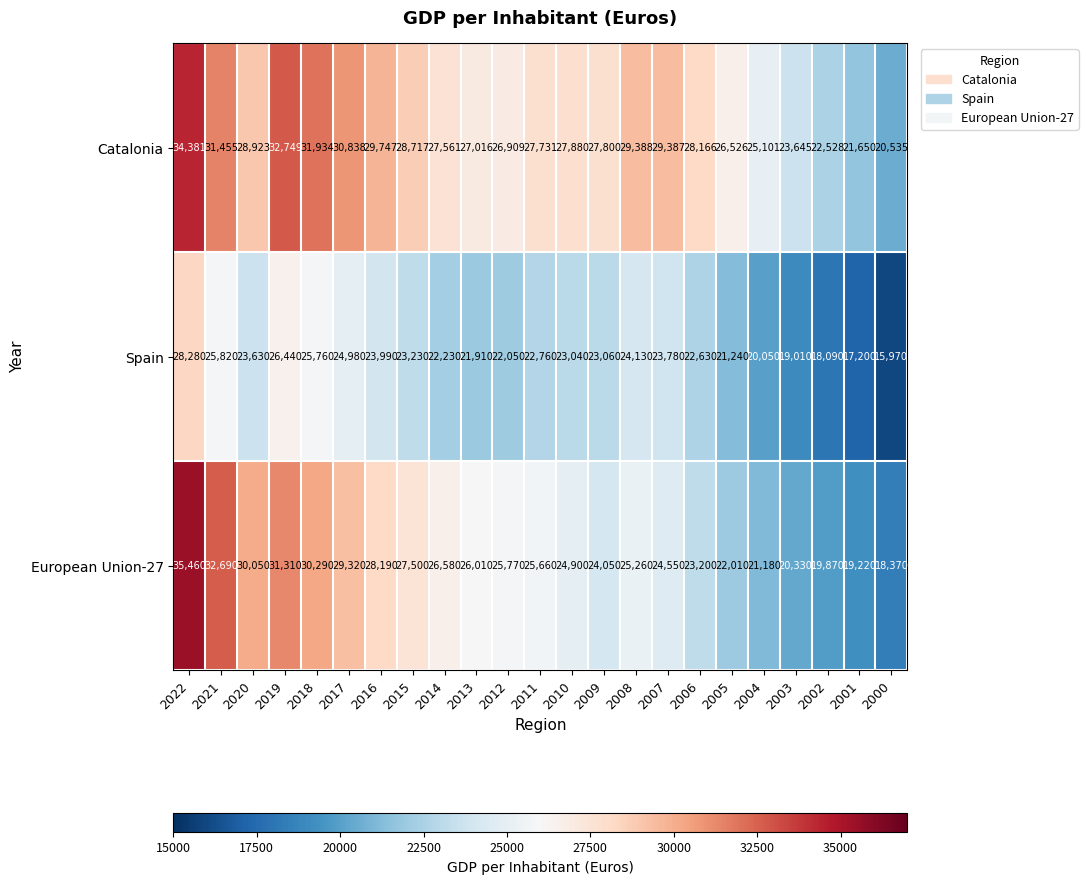

Rank the series by their maximum value, from lowest to highest.

Spain, Catalonia, European Union-27